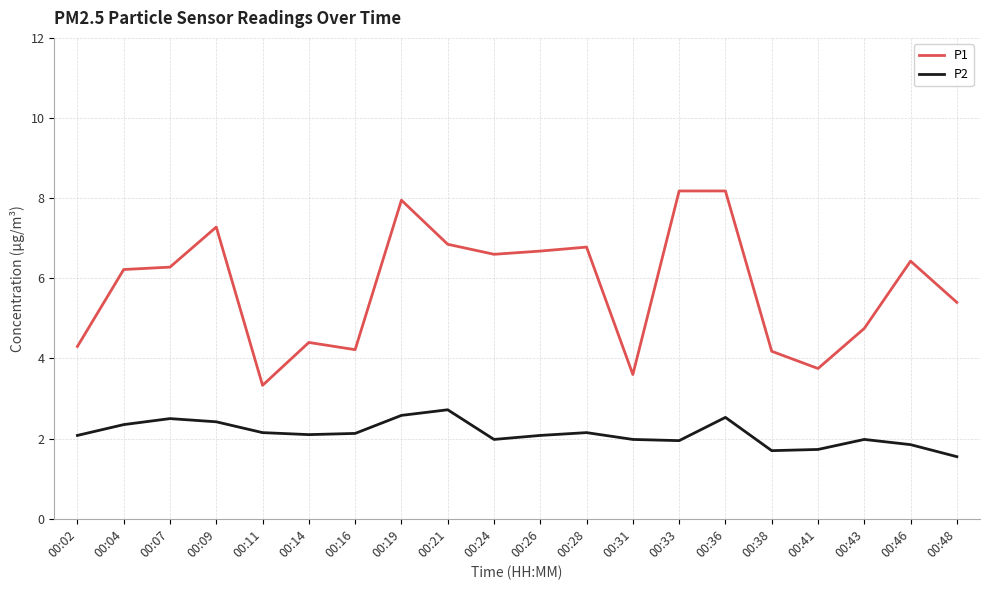

Which series changed the most between 00:19 and 00:26?

P1